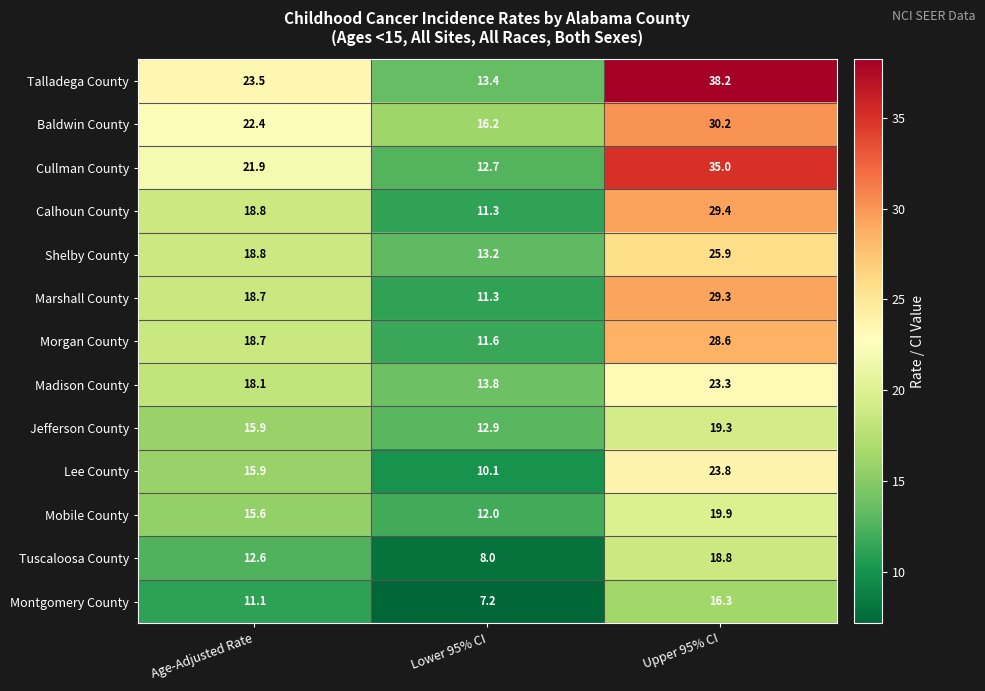

What is the minimum value shown in the chart?

7.2